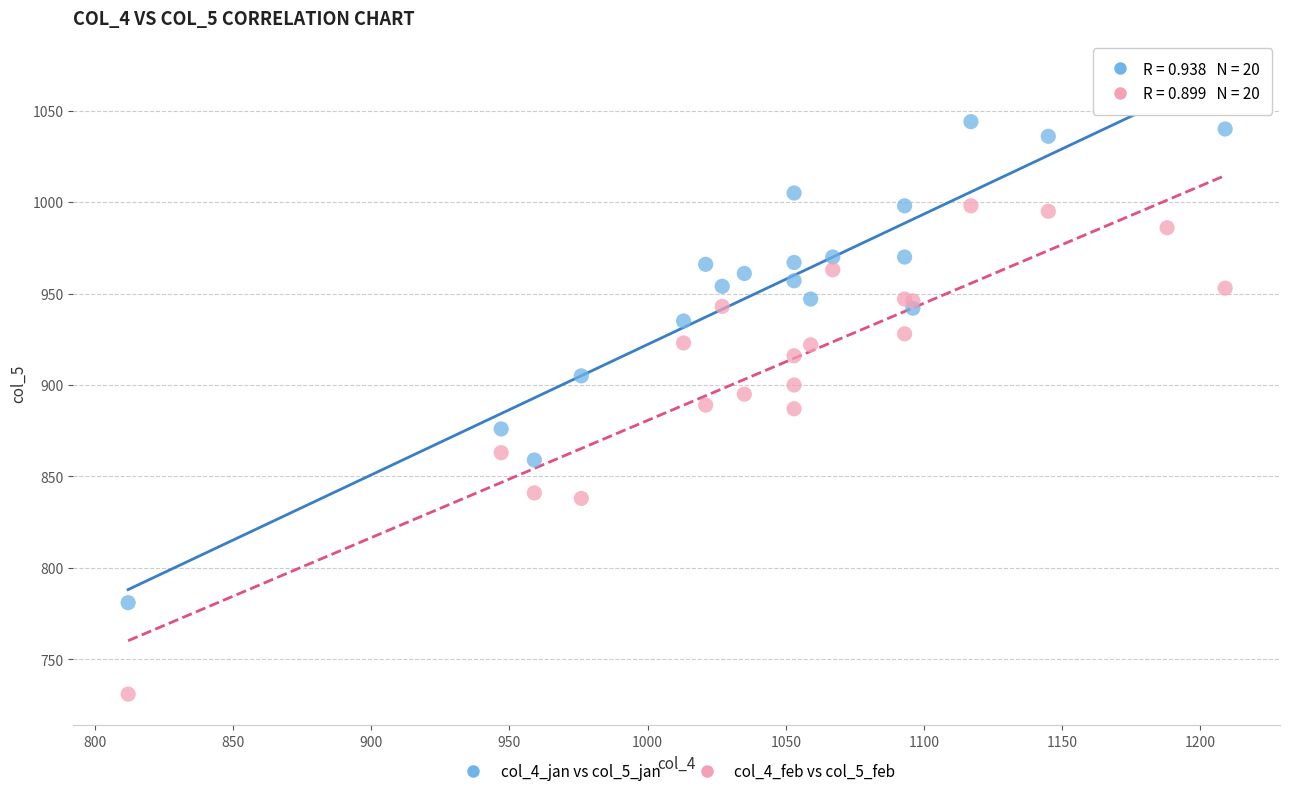

Which series reaches the maximum Y coordinate?

col_4_jan vs col_5_jan